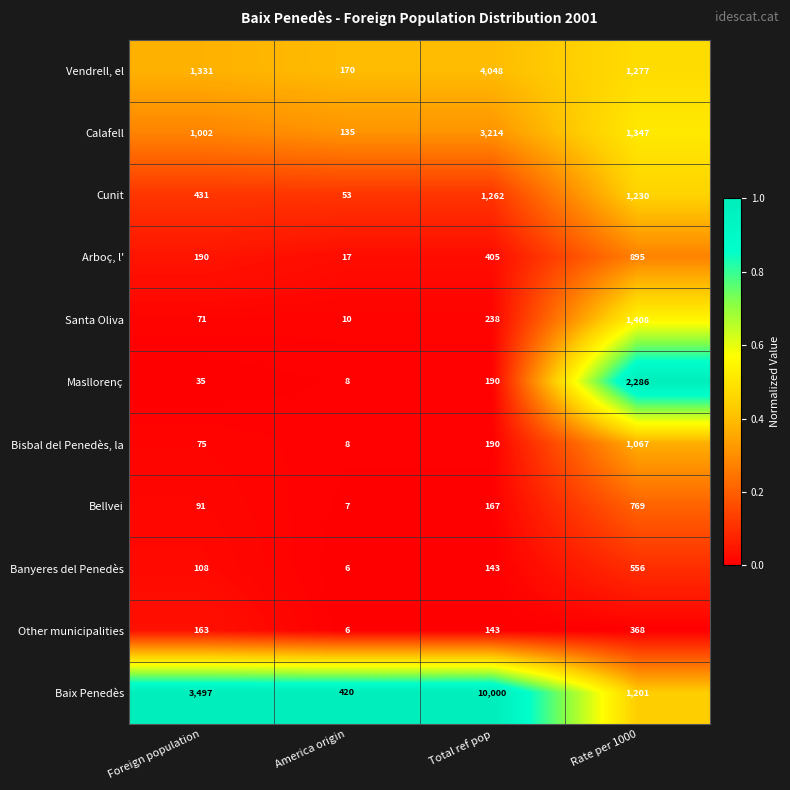

At which label is Vendrell, el closest to 2109?

Foreign population